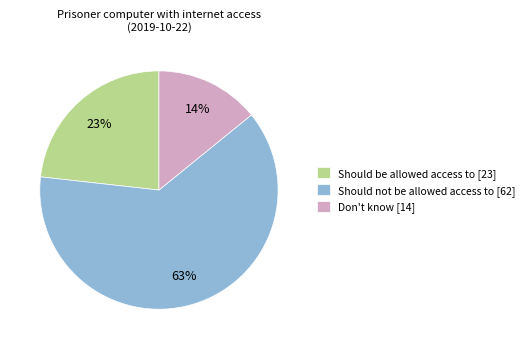

Which has a higher value, Should be allowed access to or Don't know?

Should be allowed access to